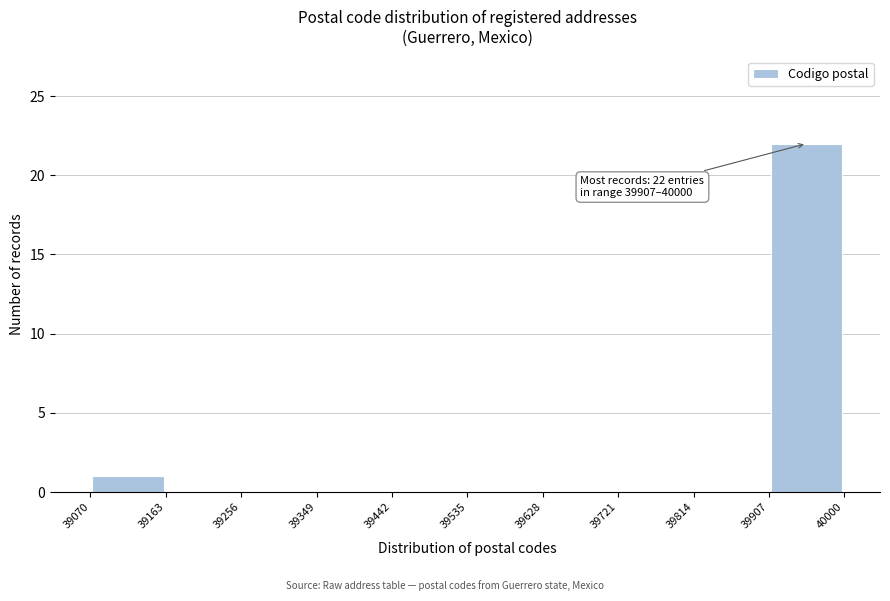

Over which range of the x-axis is the bar tallest?

39907 to 40000